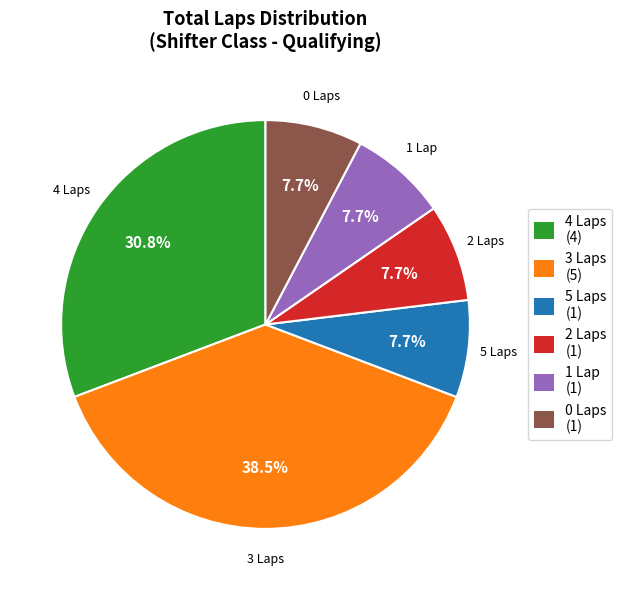

What is the ratio of the value at 2 Laps to the value at 1 Lap?

1.0